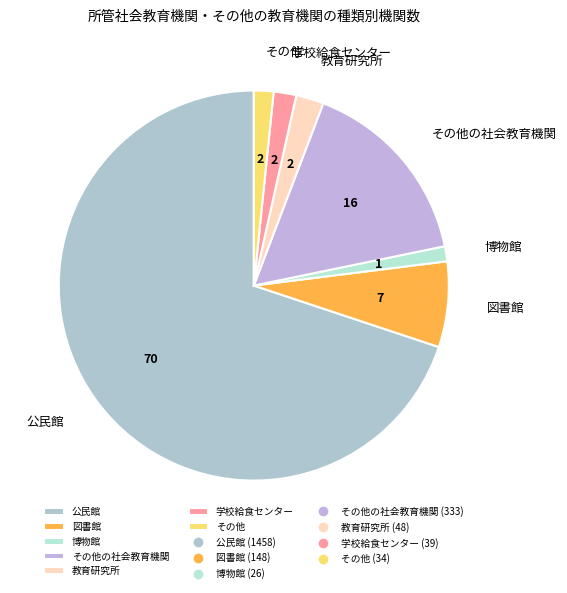

Is 博物館 the majority of the pie?

No